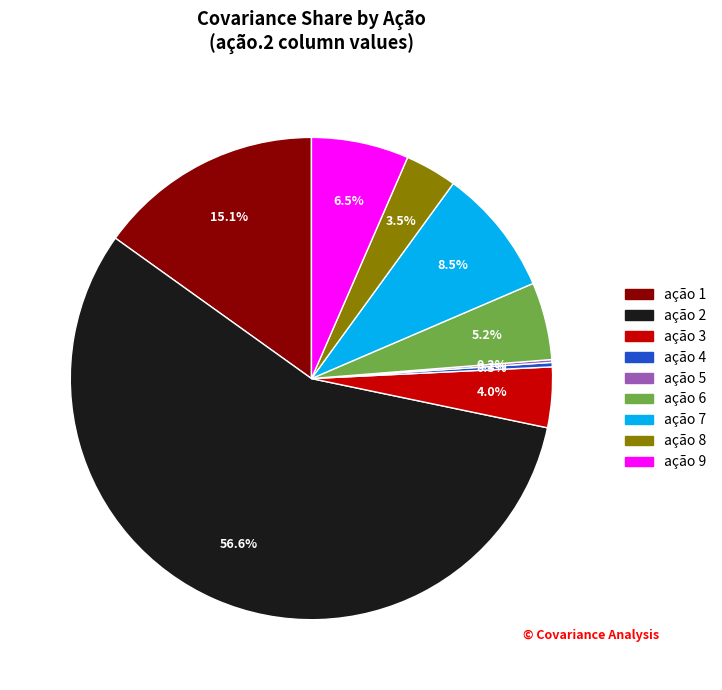

To the nearest percent, what is the combined percentage of ação 9 and ação 4?

7%